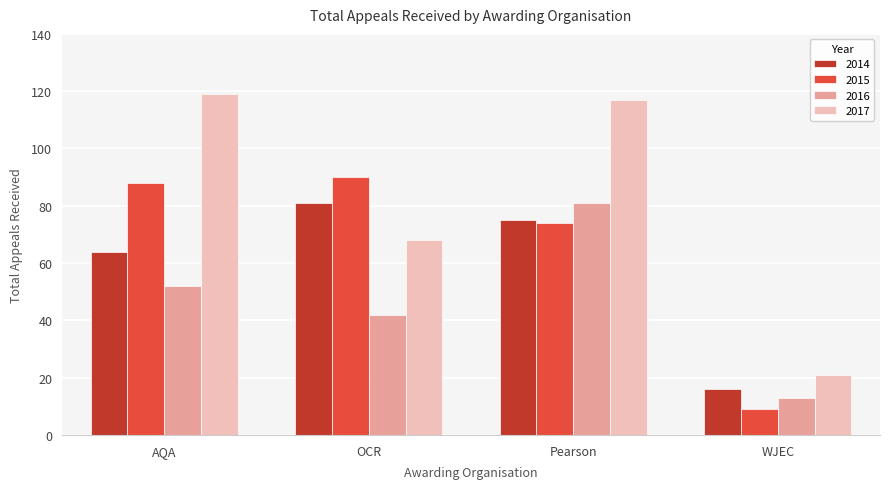

What is the value of the 2016 bar at the 3rd from the left?

81